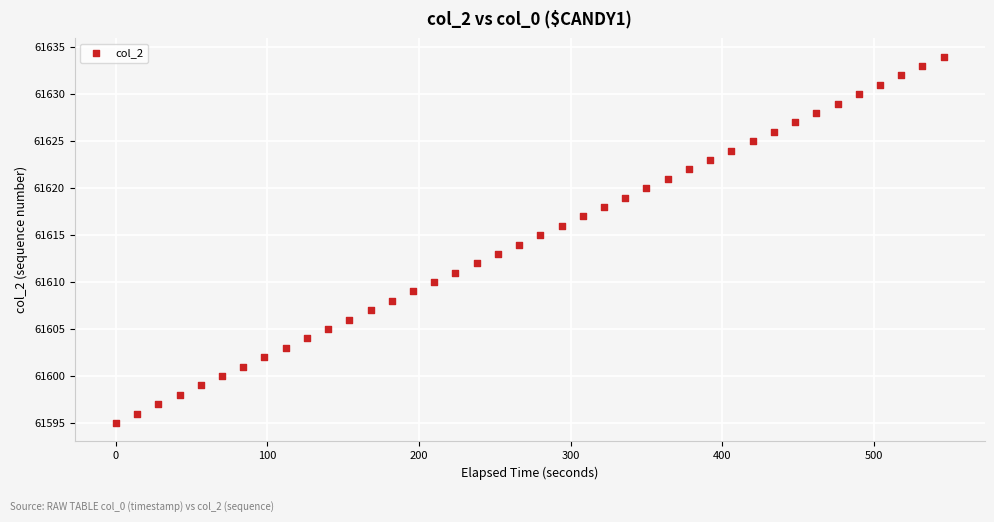

What is the range of Y values (max minus min)?

39